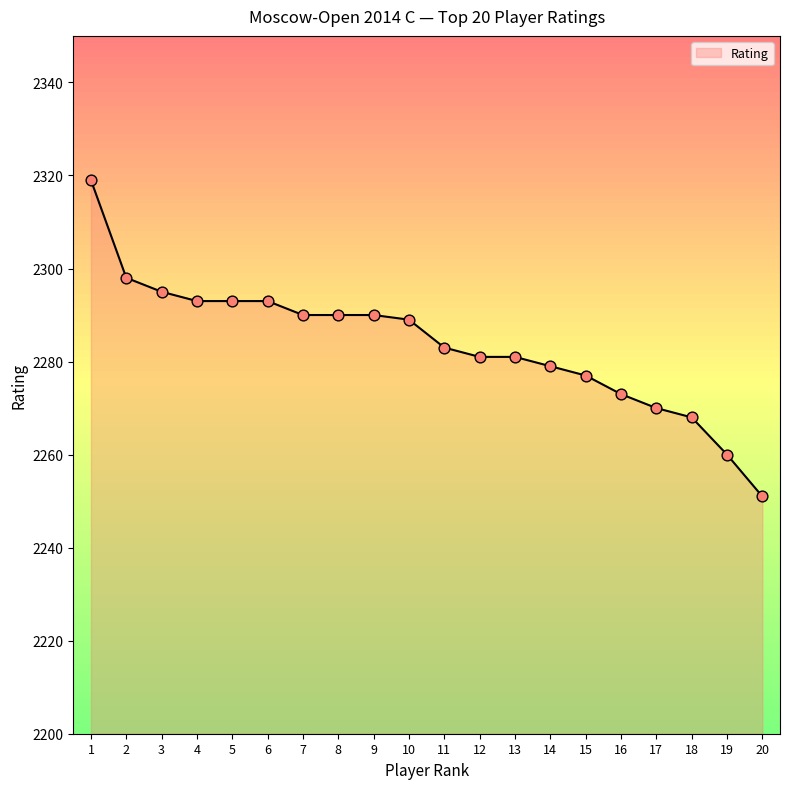

Which has a higher value, 15 or 12?

12